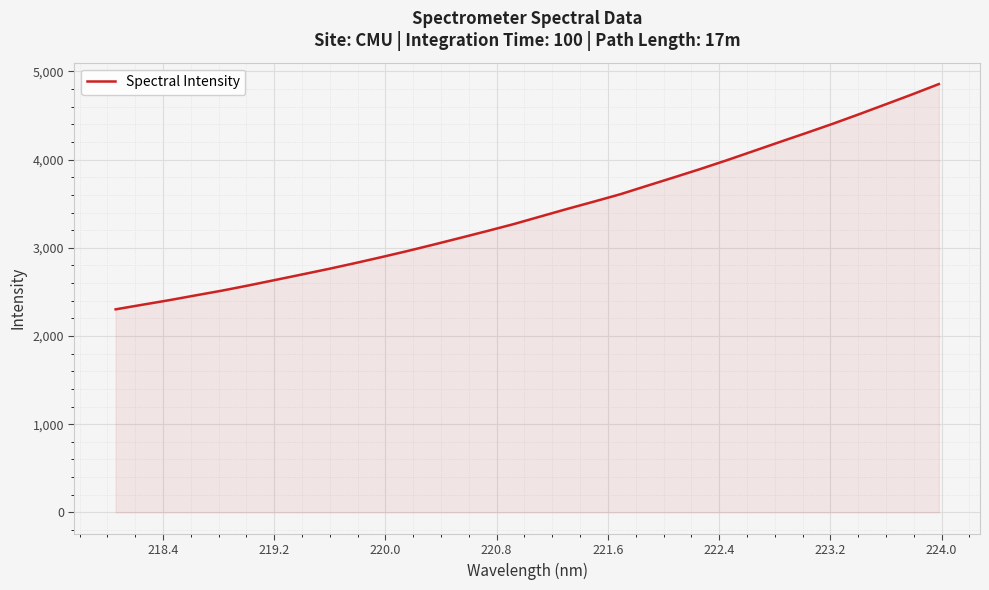

Reading right to left, transcribe all the data shown in this chart.

4857.1	4740.8	4628.1	4516.1	4406.9	4302.5	4200.0	4096.1	3992.6	3893.1	3797.5	3703.5	3608.3	3524.3	3441.9	3356.7	3271.0	3192.2	3115.4	3039.5	2965.4	2894.7	2826.2	2760.2	2697.6	2635.5	2573.9	2514.7	2460.6	2405.8	2354.5	2302.8